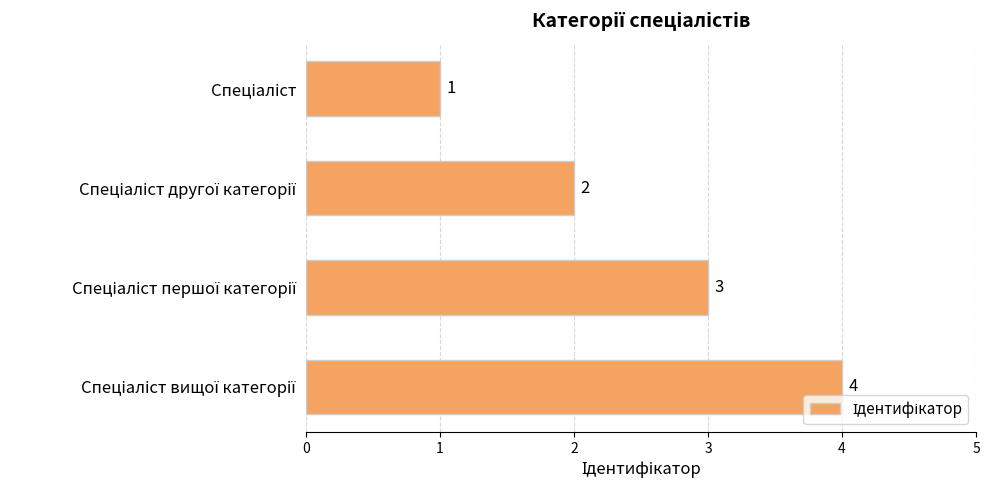

What is the greatest value displayed?

4